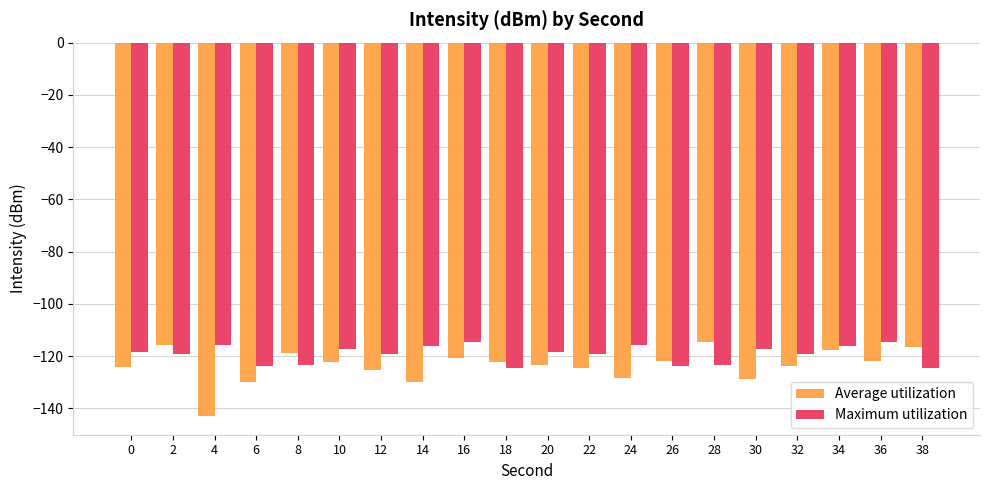

What is the maximum value shown in the chart?

-114.4